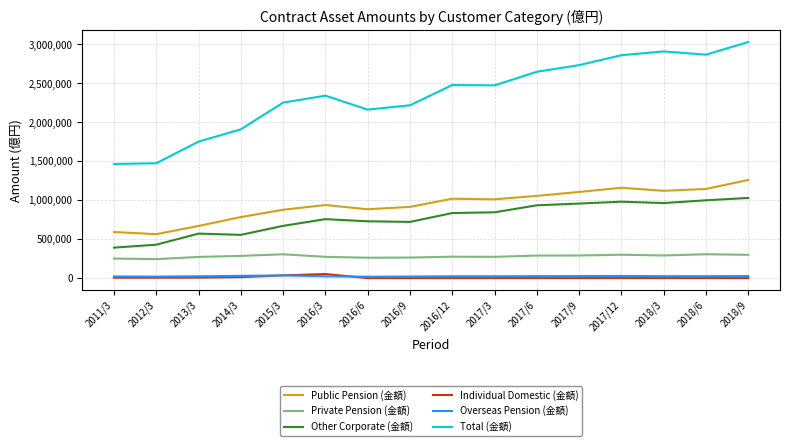

How many distinct data groups are displayed?

6